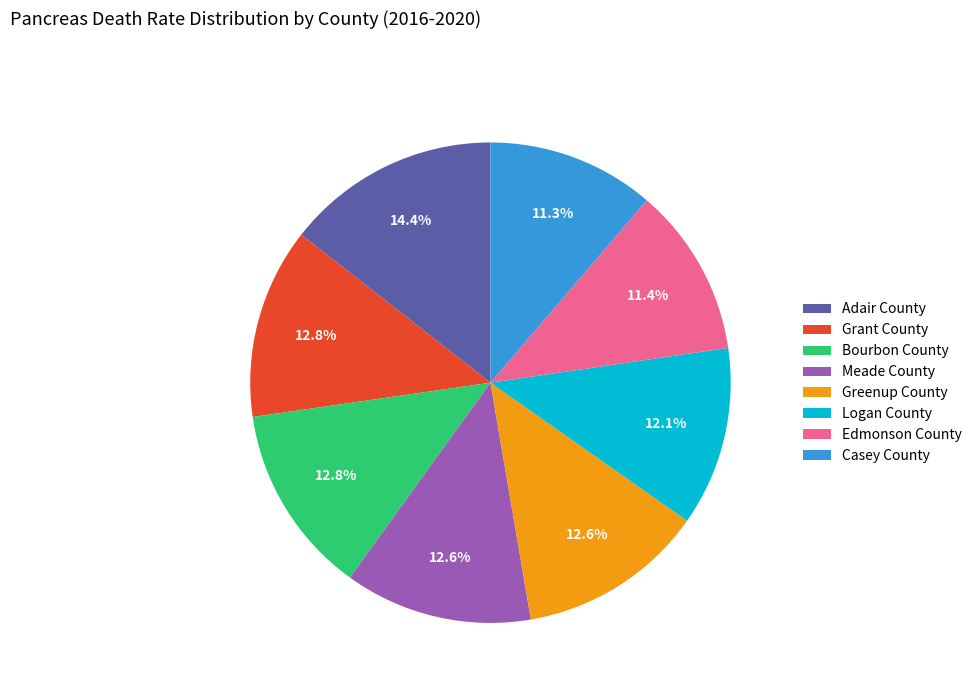

Approximately how many times larger is the value at Grant County compared to Casey County?

1.1